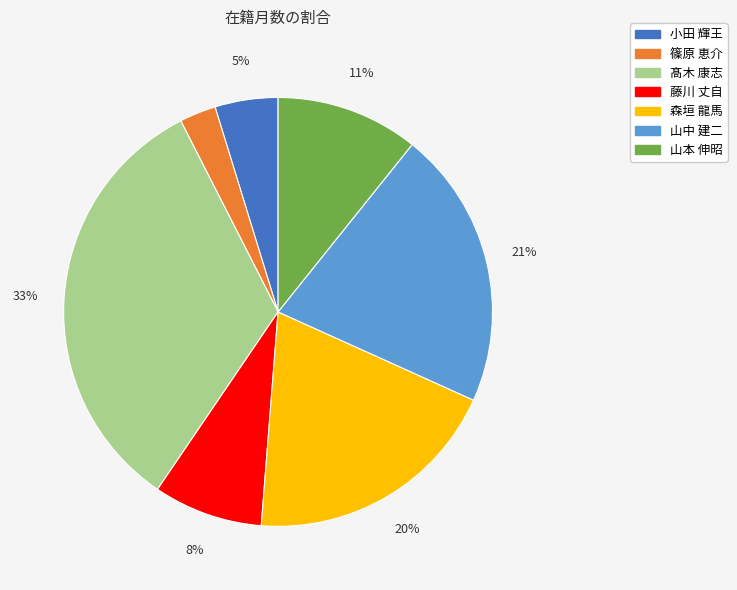

Is the sum of 藤川 丈自 and 篠原 恵介 greater than half?

No